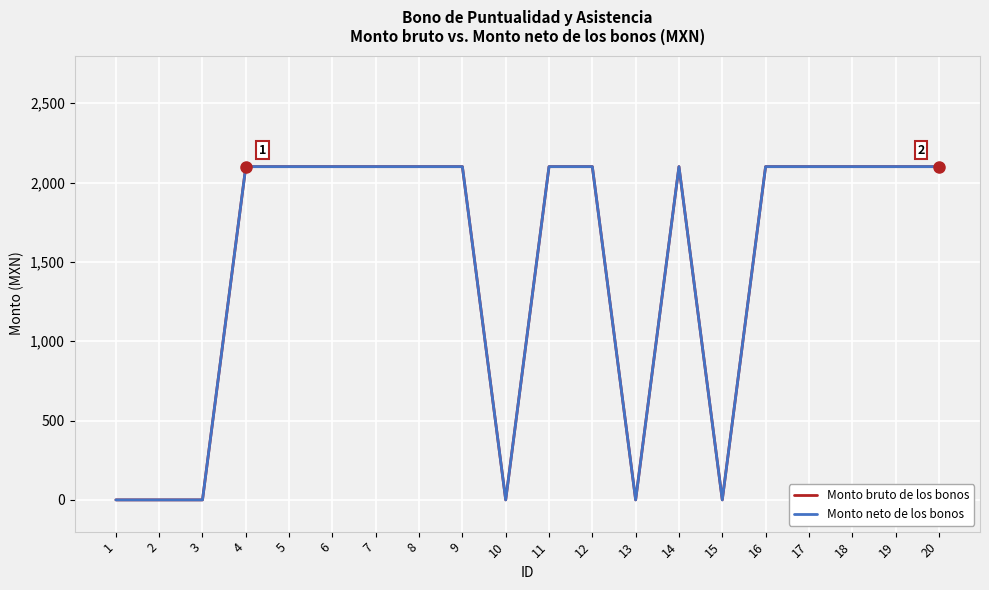

Reading left to right, list all the values displayed in this chart.

Monto bruto de los bonos: 1=0	2=0	3=0	4=2100	5=2100	6=2100	7=2100	8=2100	9=2100	10=0	11=2100	12=2100	13=0	14=2100	15=0	16=2100	17=2100	18=2100	19=2100	20=2100
Monto neto de los bonos: 1=0	2=0	3=0	4=2100	5=2100	6=2100	7=2100	8=2100	9=2100	10=0	11=2100	12=2100	13=0	14=2100	15=0	16=2100	17=2100	18=2100	19=2100	20=2100